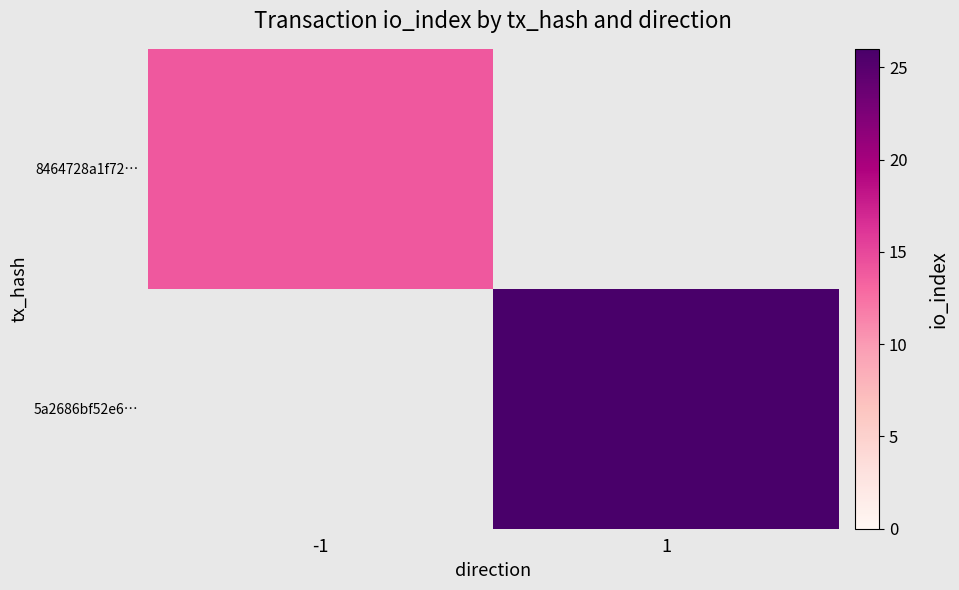

What is the greatest value displayed?

26.0